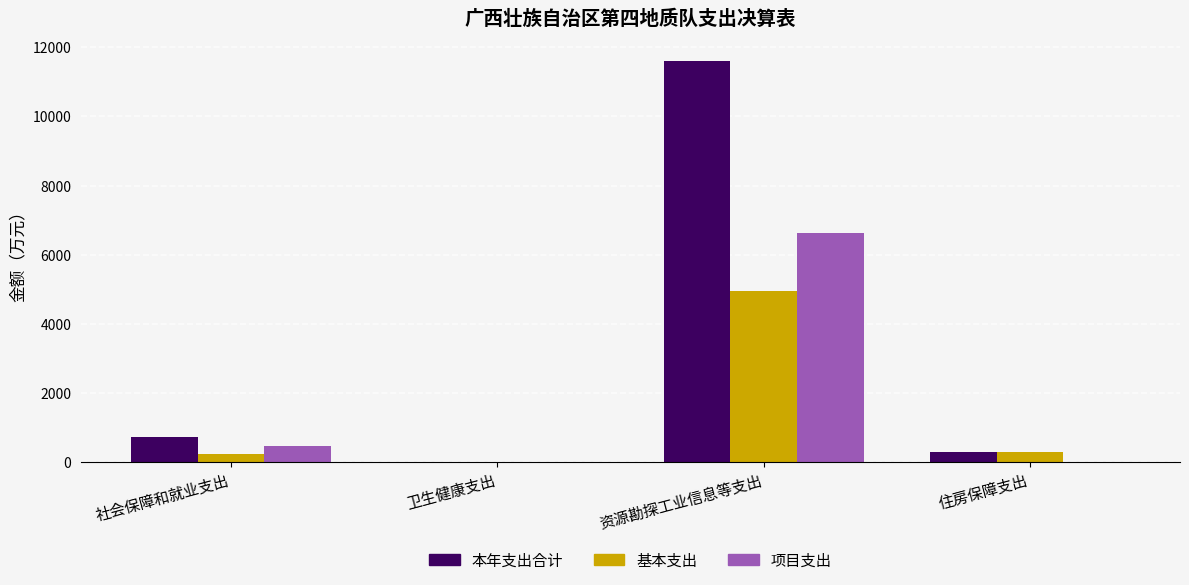

What is the maximum value for 基本支出?

4963.5